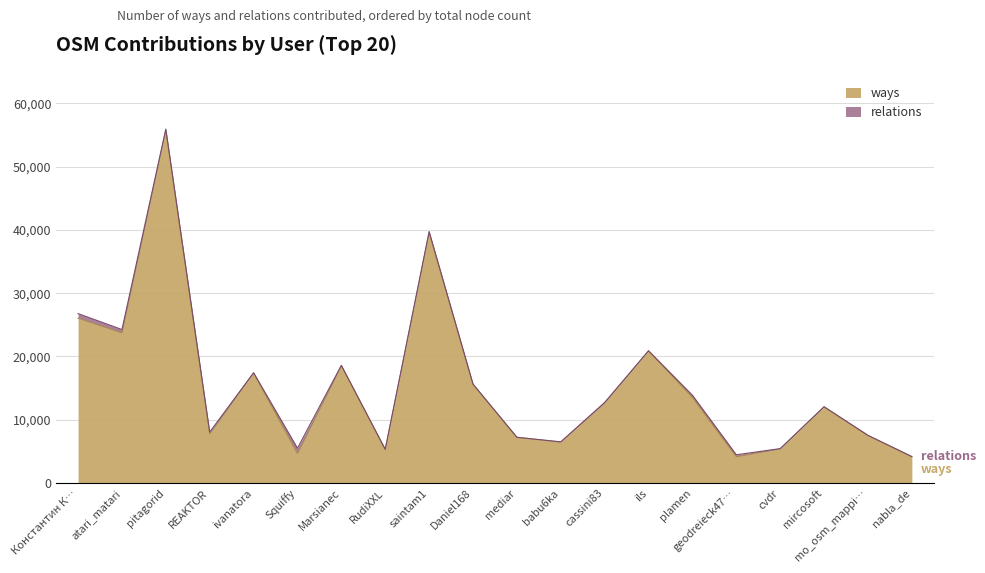

How many interior local peaks (higher than both neighbors) does the data have?

6